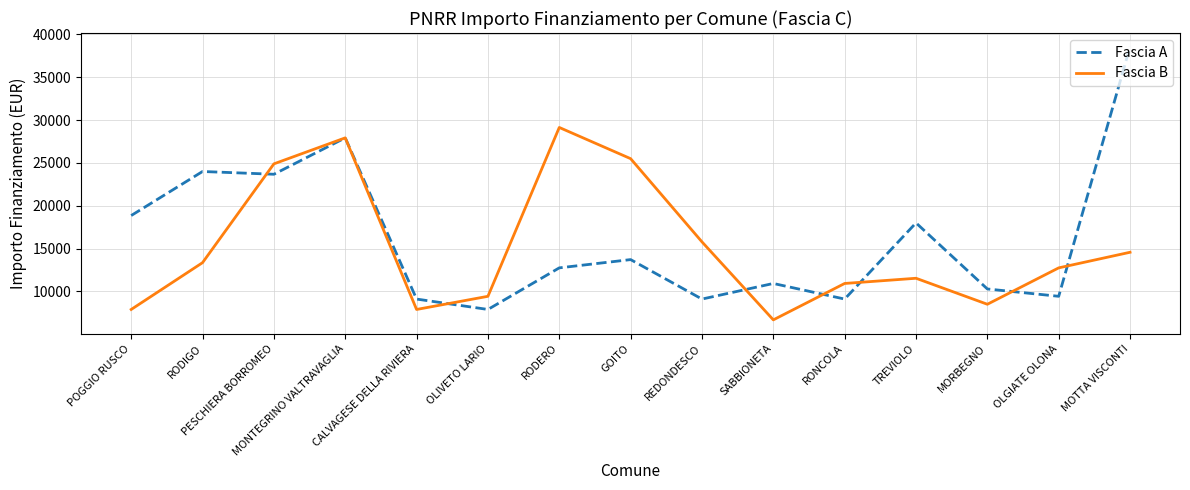

Where does the Fascia A series first go above 12747?

POGGIO RUSCO